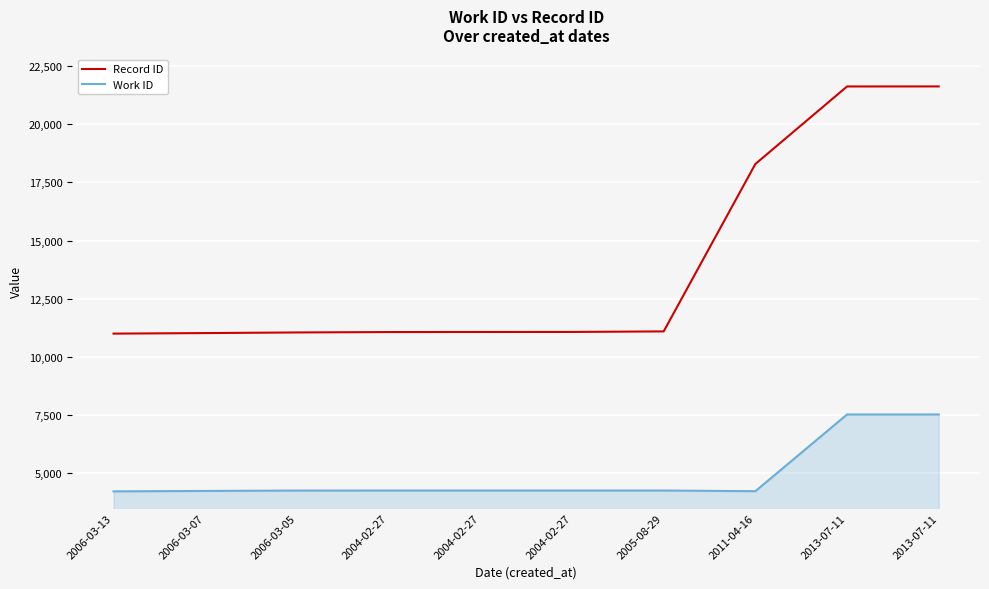

What is the sum of all Record ID values?

138914